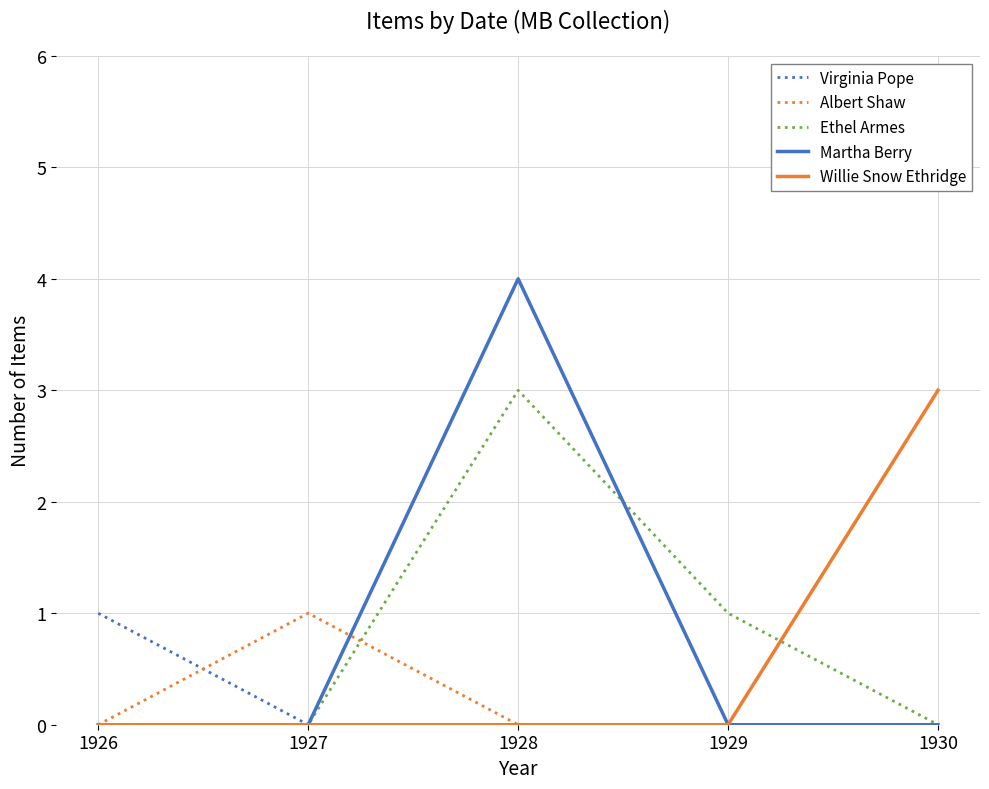

What is the greatest value displayed?

4